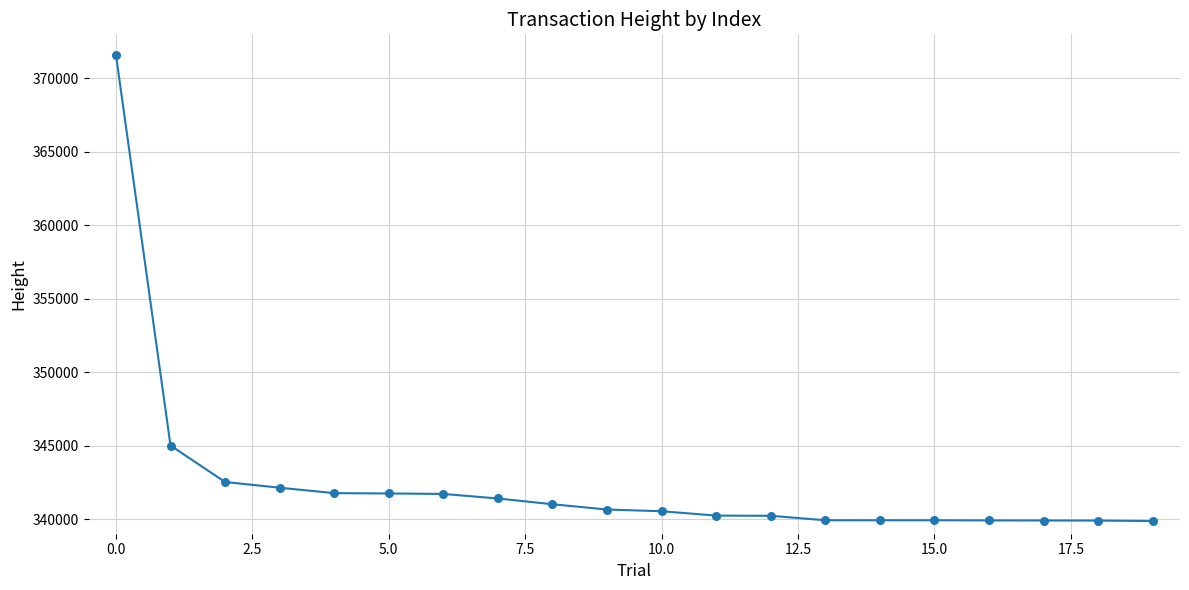

What is the difference between the maximum and minimum values?

31743